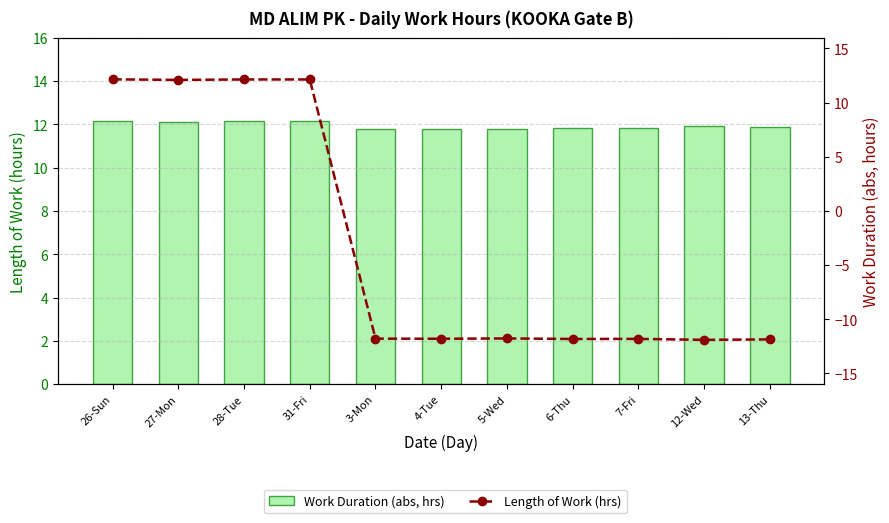

Which series changed the most between 3-Mon and 7-Fri?

Work Duration (abs, hrs)